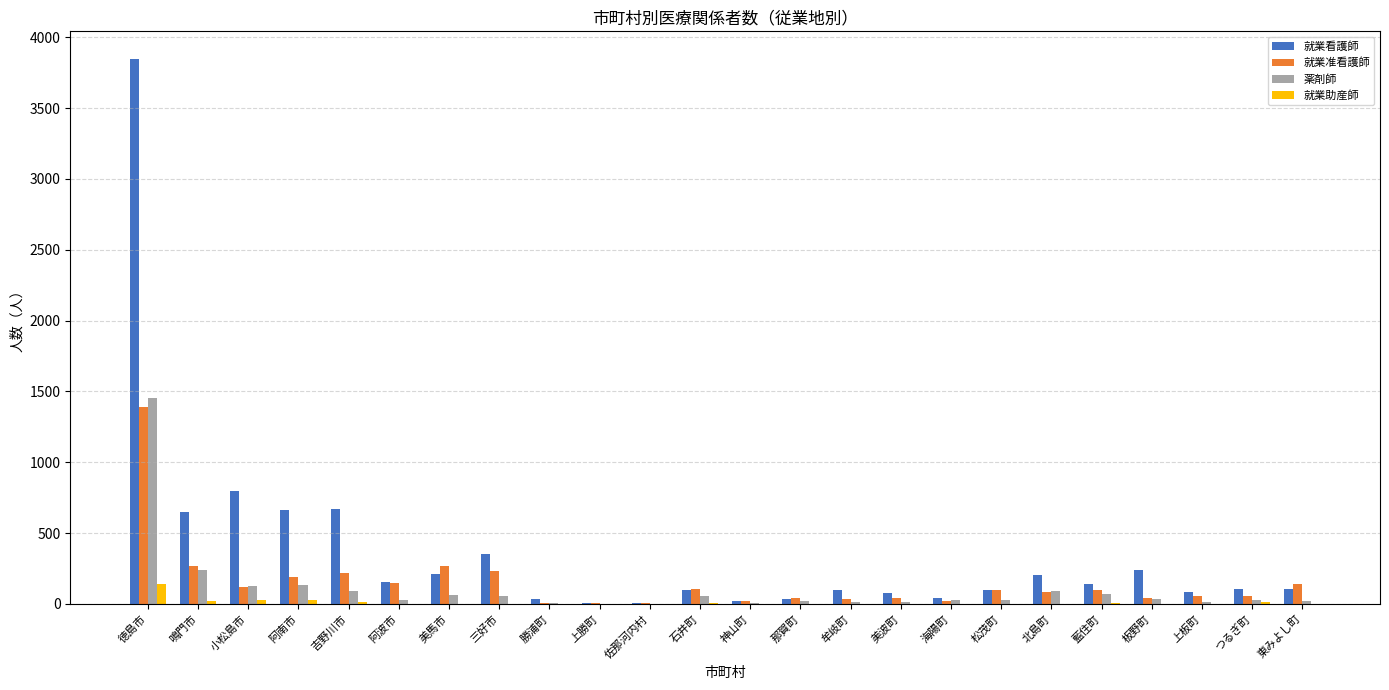

Are the bars grouped side by side (vs. stacked)?

Yes